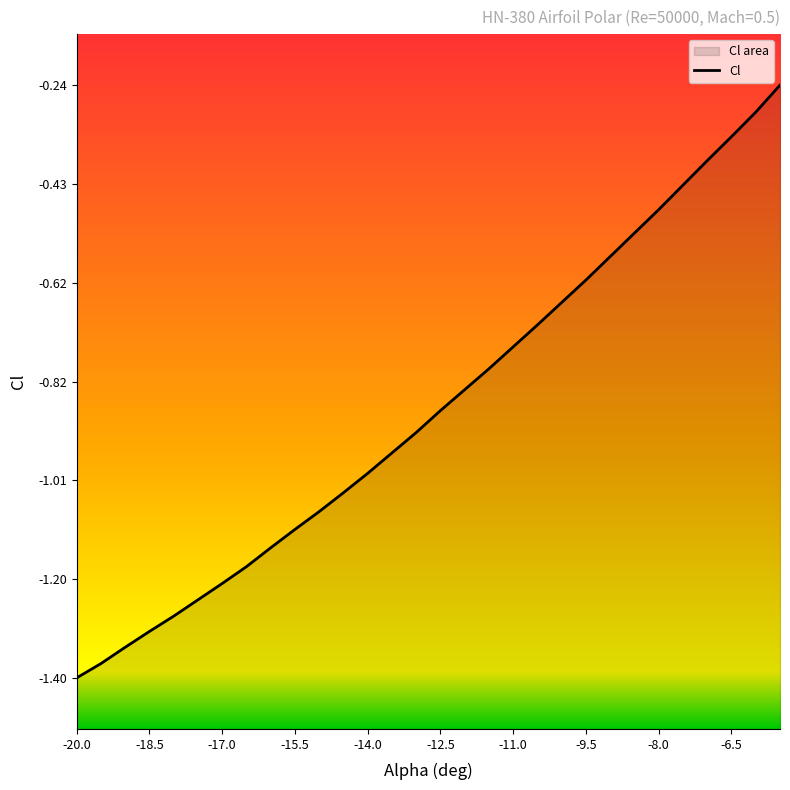

Rank the categories by value from highest to lowest.

-5.5, -6, -6.5, -7, -7.5, -8, -8.5, -9, -9.5, -10, -10.5, -11, -11.5, -12, -12.5, -13, -13.5, -14, -14.5, -15, -15.5, -16, -16.5, -17, -17.5, -18, -18.5, -19, -19.5, -20